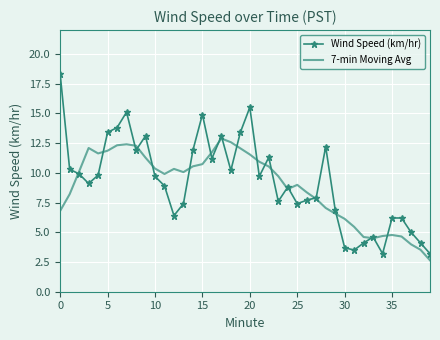

At how many categories does at least one series exceed 4?

39